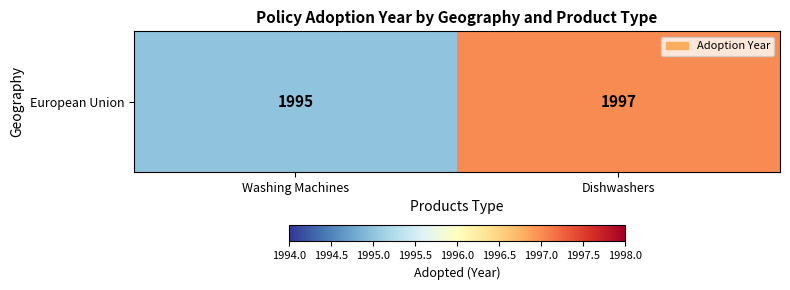

The chart shows a value of 3160 at Washing Machines. True or false?

False